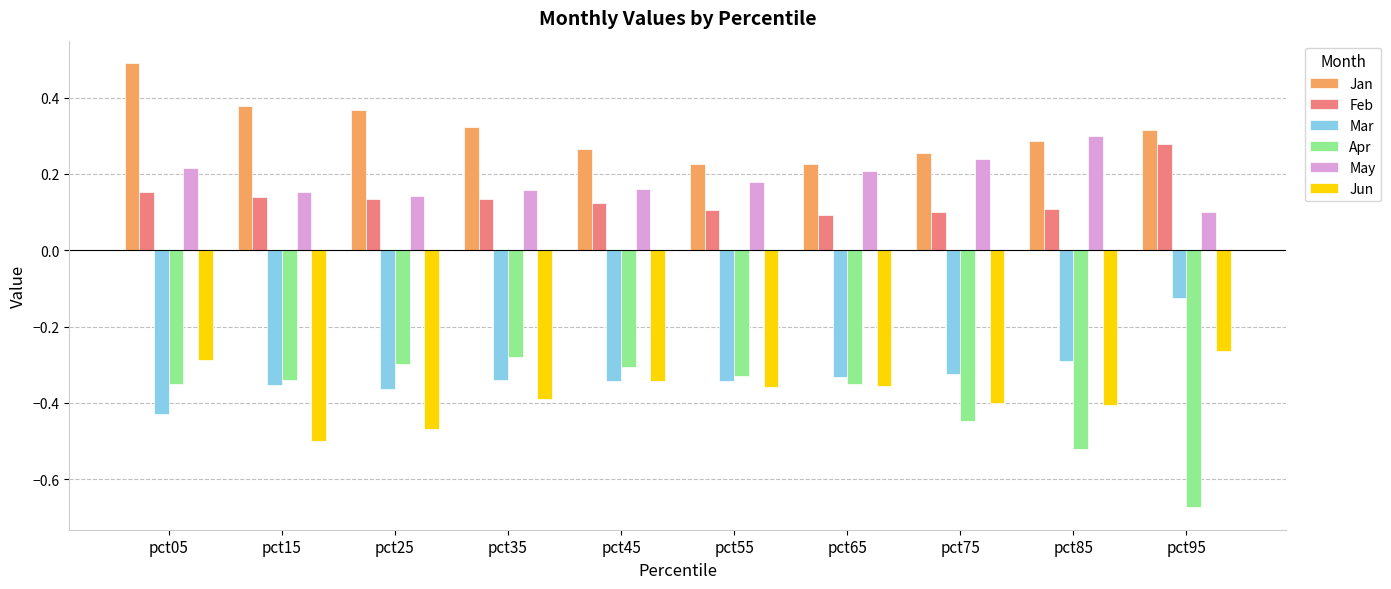

The Mar series shows -0.2 at pct05. True or false?

False